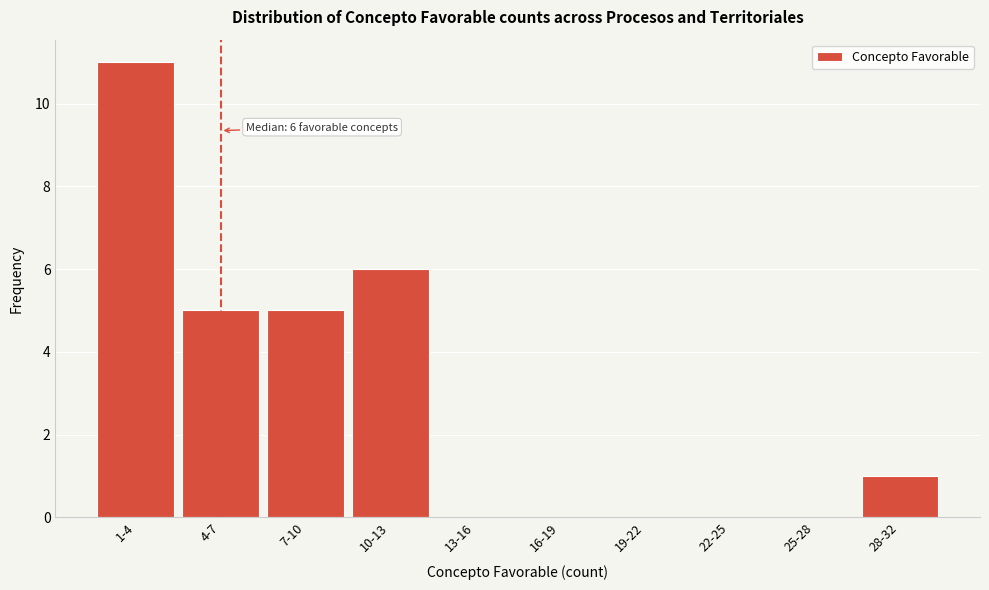

Reading left to right, what are all the values shown in this chart?

1-4=11	4-7=5	7-10=5	10-13=6	13-16=0	16-19=0	19-22=0	22-25=0	25-28=0	28-32=1